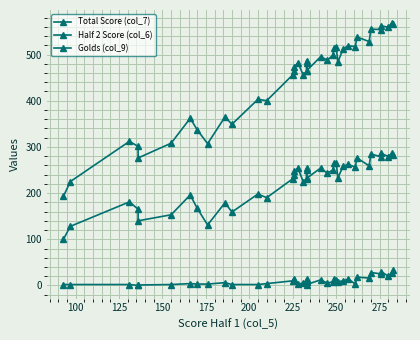

How many values in the Total Score (col_7) series exceed 482?

18